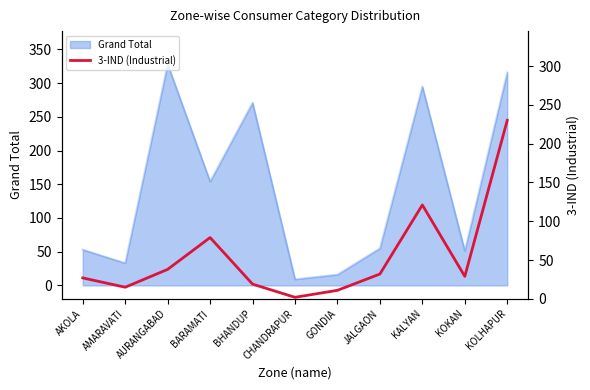

Reading left to right, list all the values displayed in this chart.

AKOLA=27	AMARAVATI=15	AURANGABAD=38	BARAMATI=79	BHANDUP=19	CHANDRAPUR=2	GONDIA=11	JALGAON=32	KALYAN=121	KOKAN=29	KOLHAPUR=230